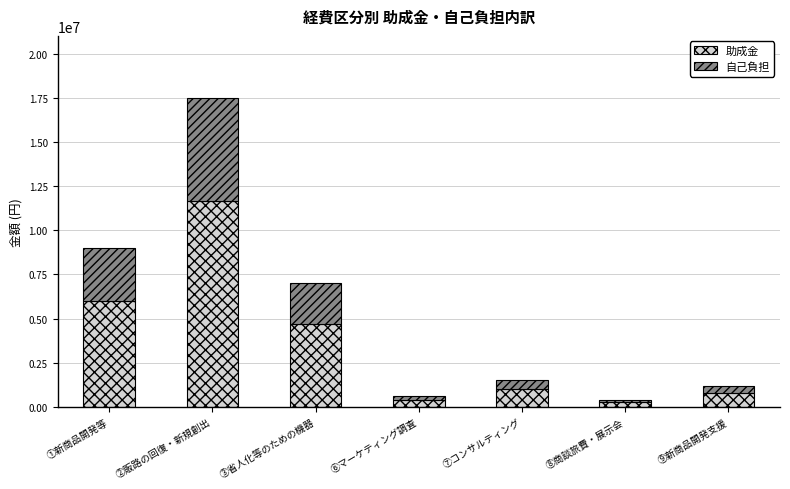

Does the chart contain stacked bars?

Yes